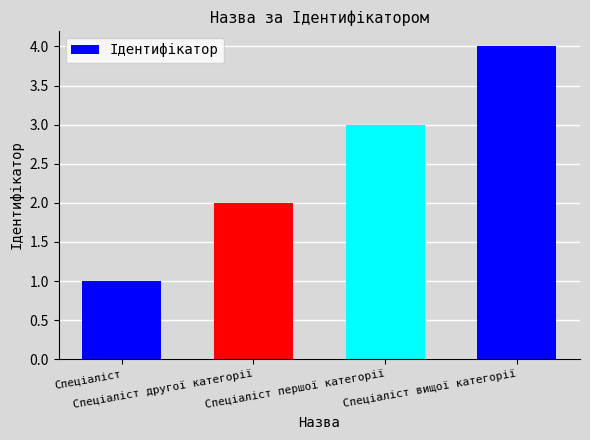

Reading right to left, extract all data points from this chart.

Спеціаліст вищої категорії=4	Спеціаліст першої категорії=3	Спеціаліст другої категорії=2	Спеціаліст=1